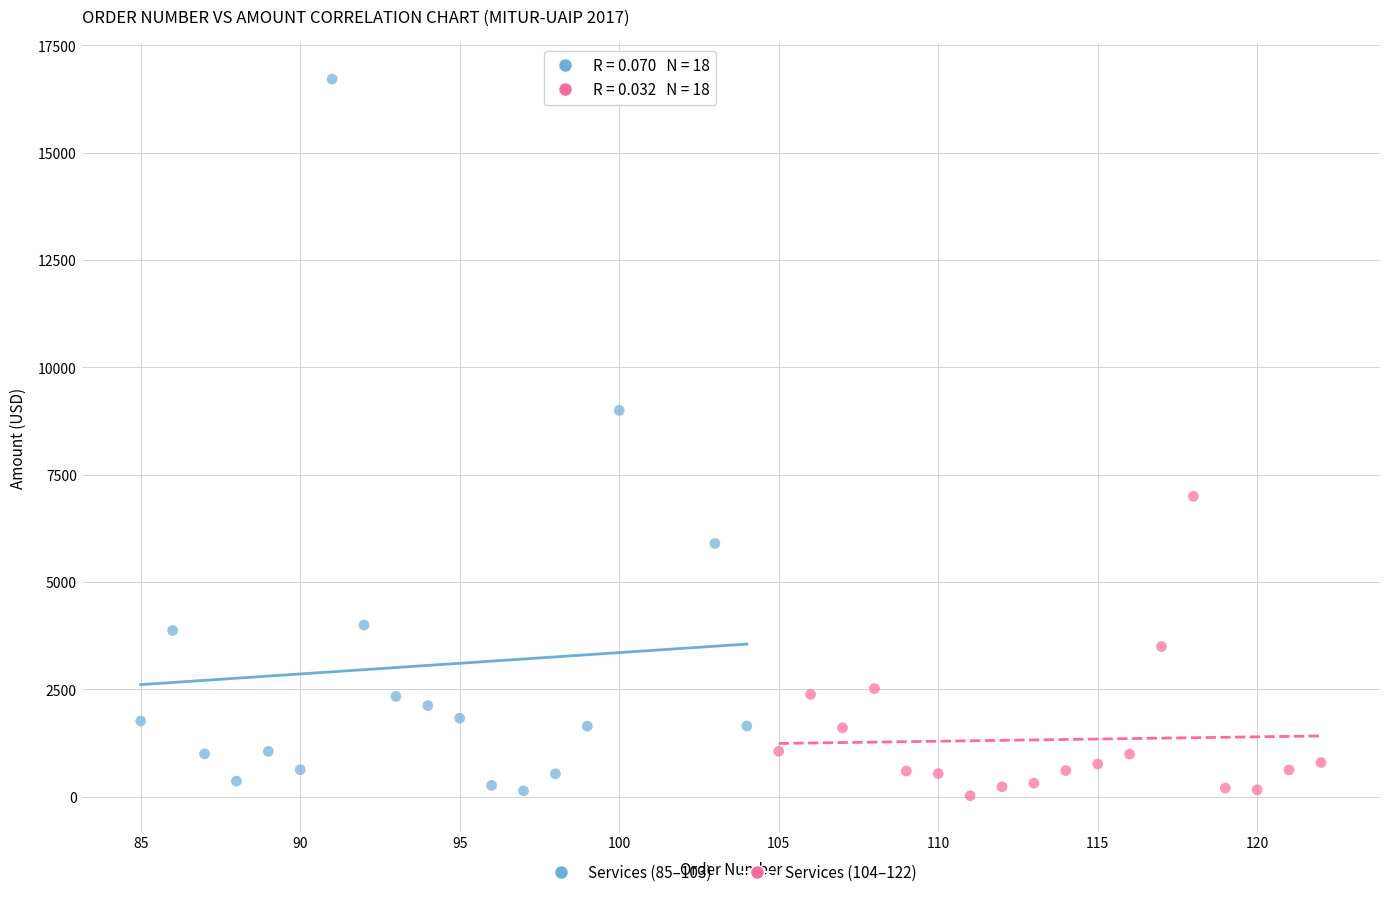

Which series has the widest spread of Y values?

Services (85–103)